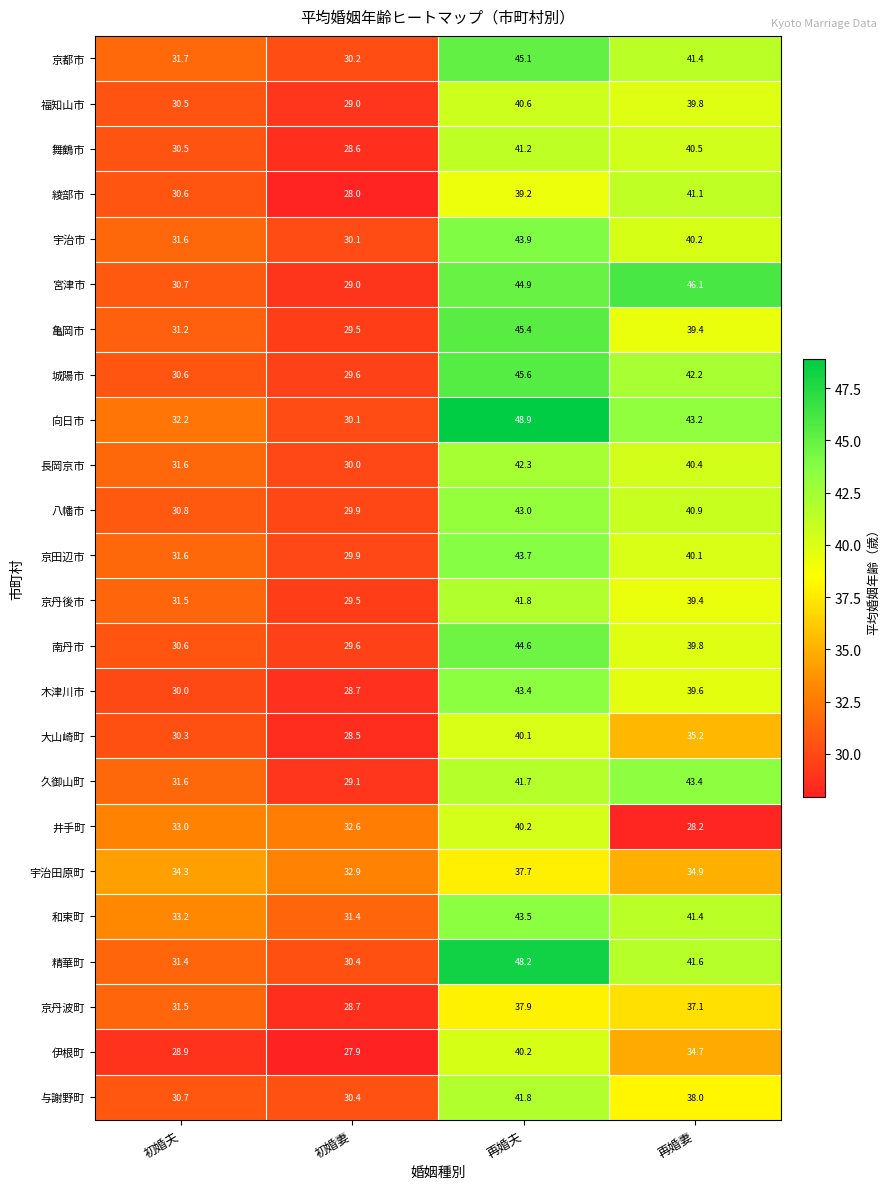

At which category is the sum across all series the highest?

再婚夫